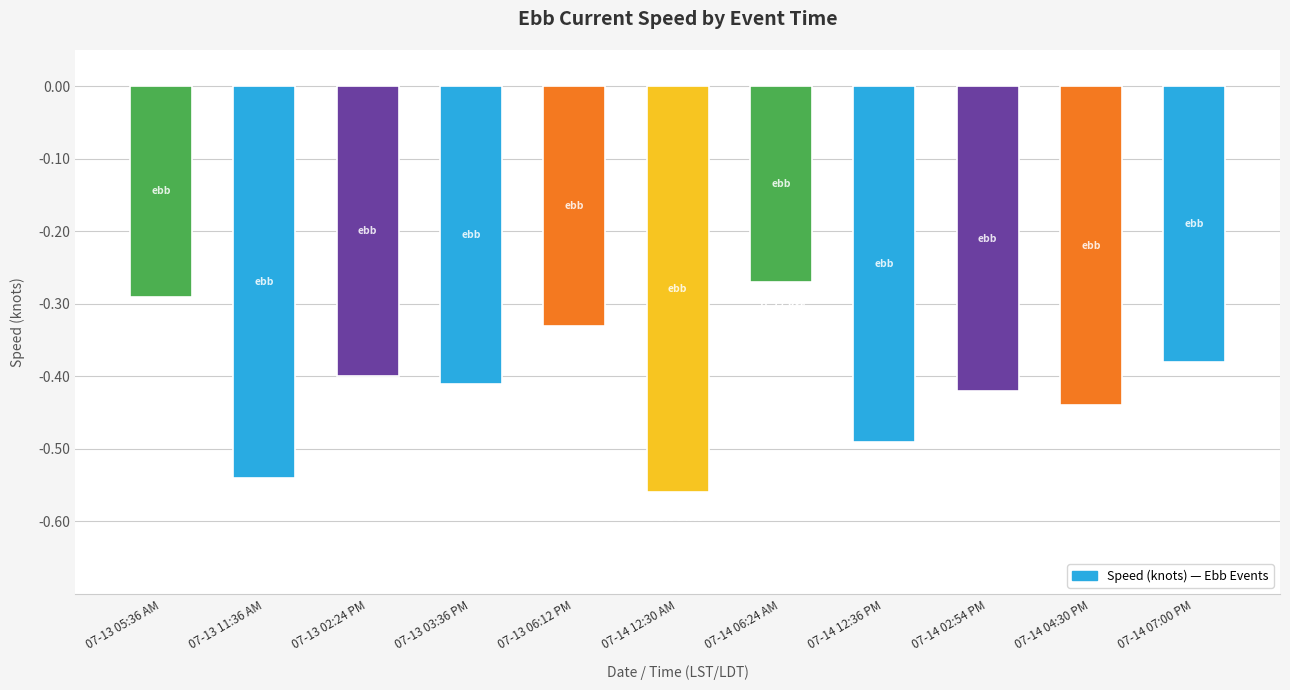

Which has a higher value, 07-13 11:36 AM or 07-14 06:24 AM?

07-14 06:24 AM